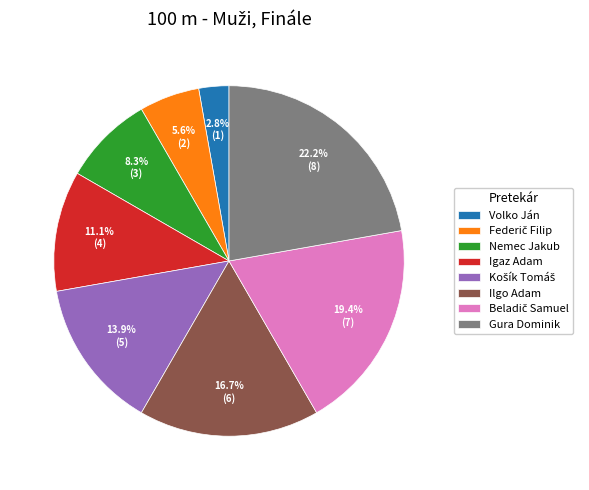

To the nearest percent, what portion does Igaz Adam represent?

11%